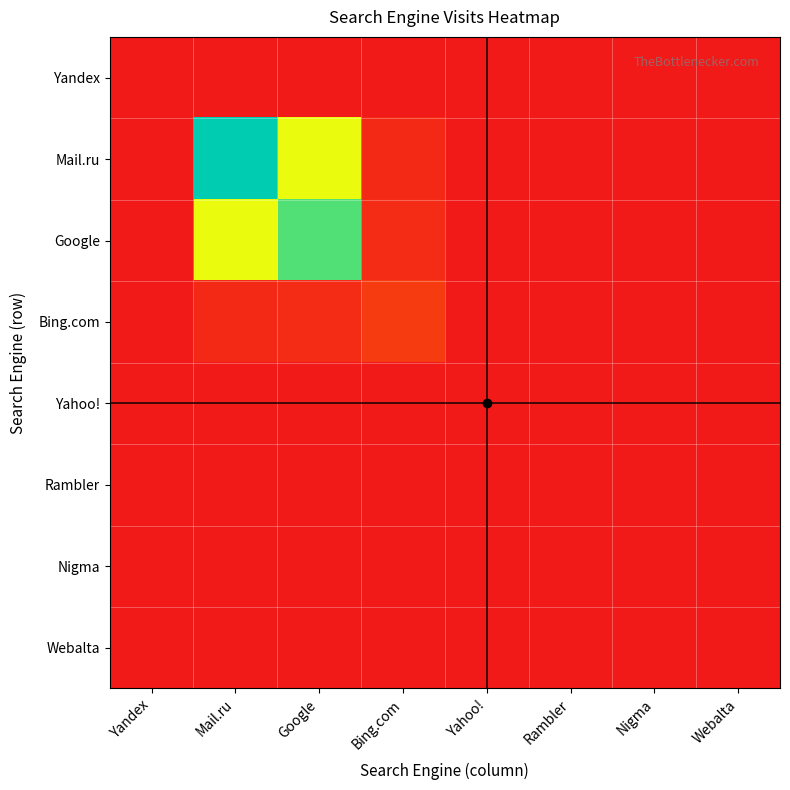

At how many categories does at least one series exceed 3?

3